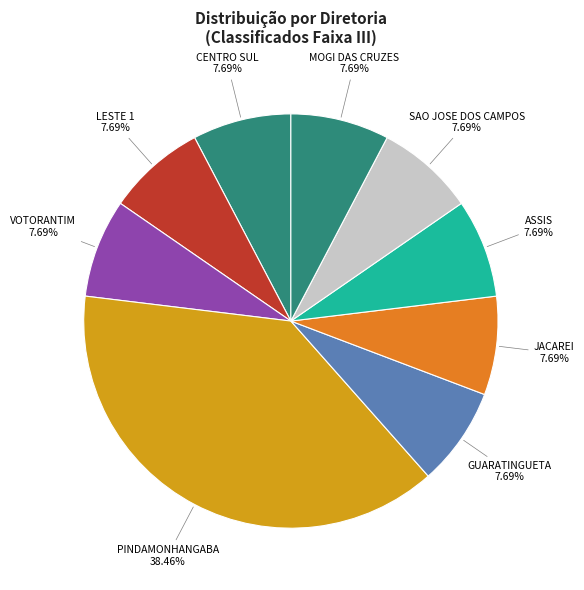

Does VOTORANTIM represent more than half of the total?

No